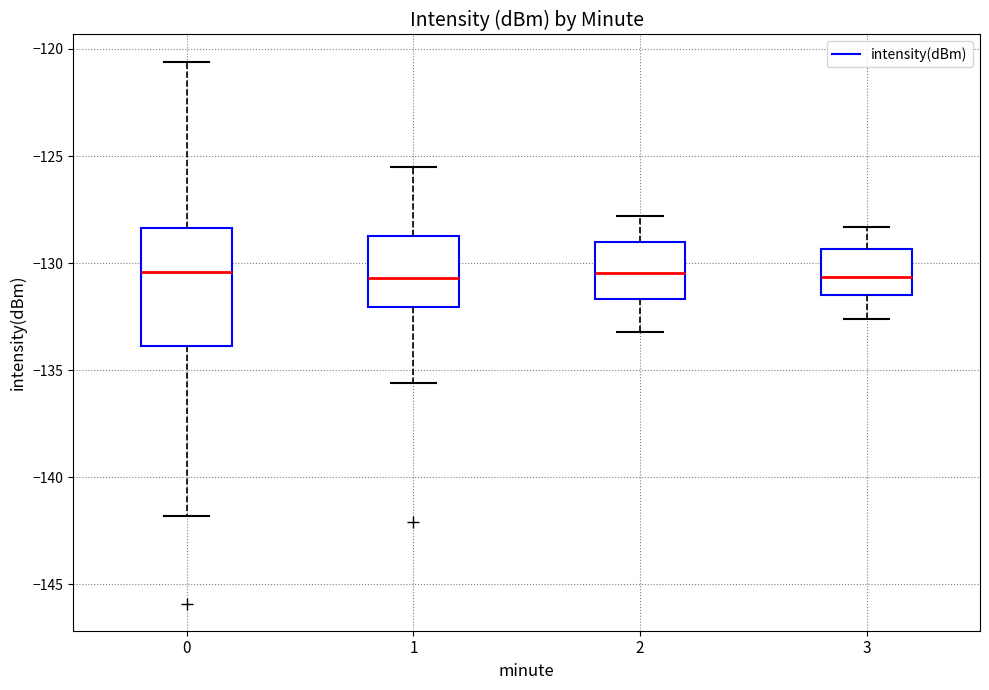

Where does the lower whisker of the box at x = 2 end on the y-axis? The values are not printed on the chart, so give them approximately, as read against the axis.

-133.0